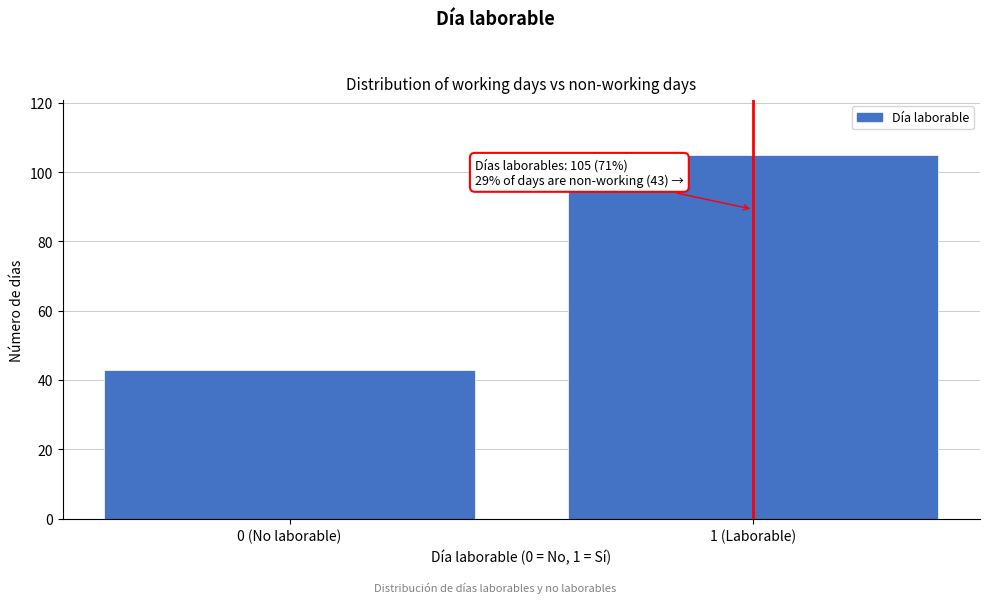

Reading right to left, what are all the values shown in this chart?

105	43